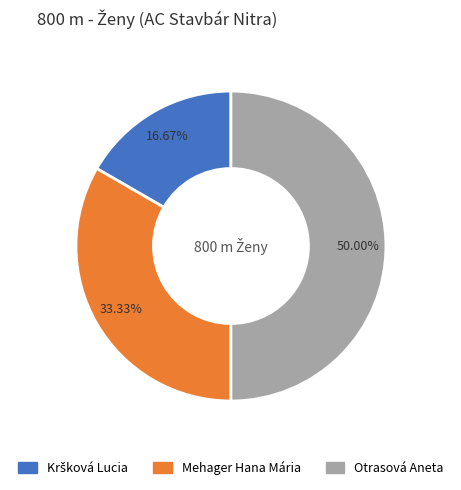

To the nearest percent, what is the difference between the largest and smallest slice percentages?

33%